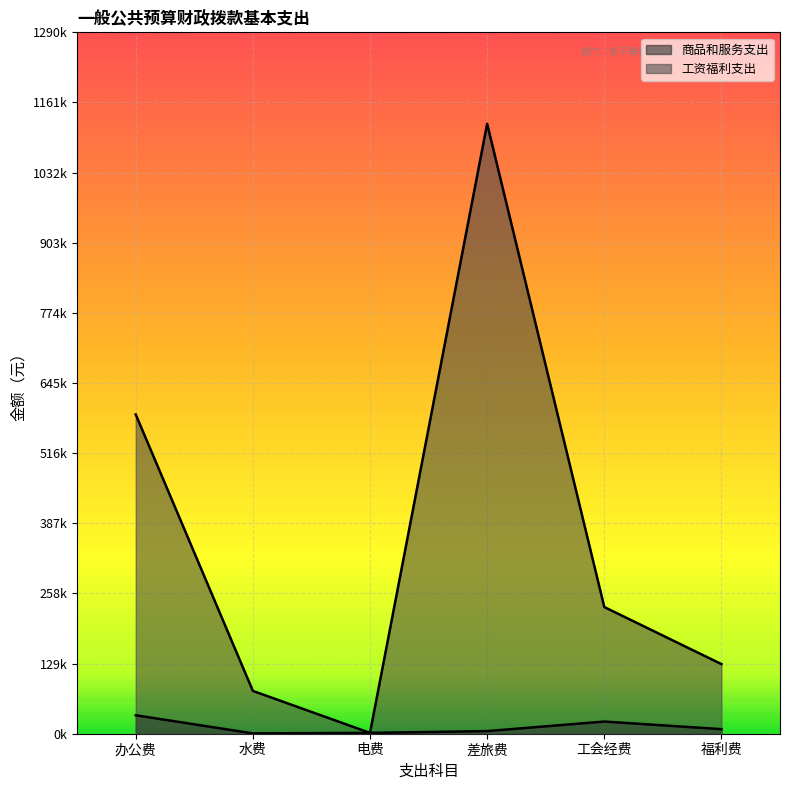

Is it true that 工资福利支出 equals 159776.8 at 工会经费?

False